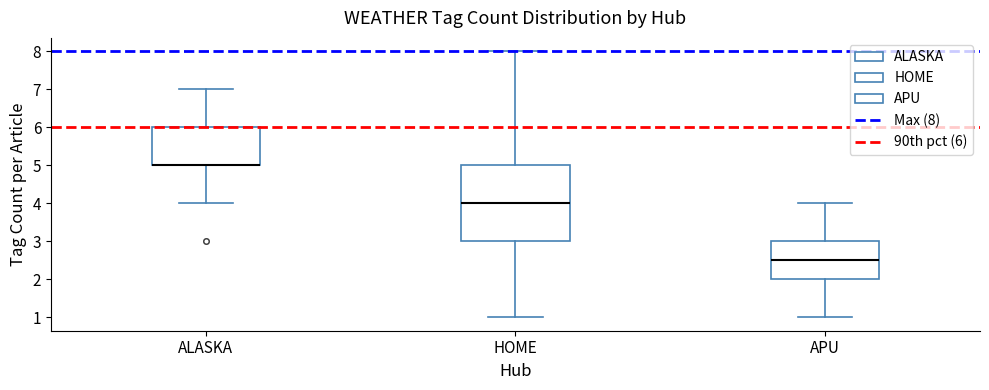

Where is the lower edge of the box for HOME on the y-axis? The values are not printed on the chart, so give them approximately, as read against the axis.

3.0